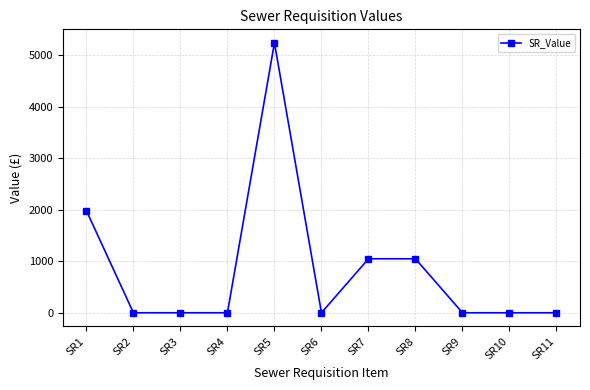

Between SR7 and SR1, which is larger?

SR1